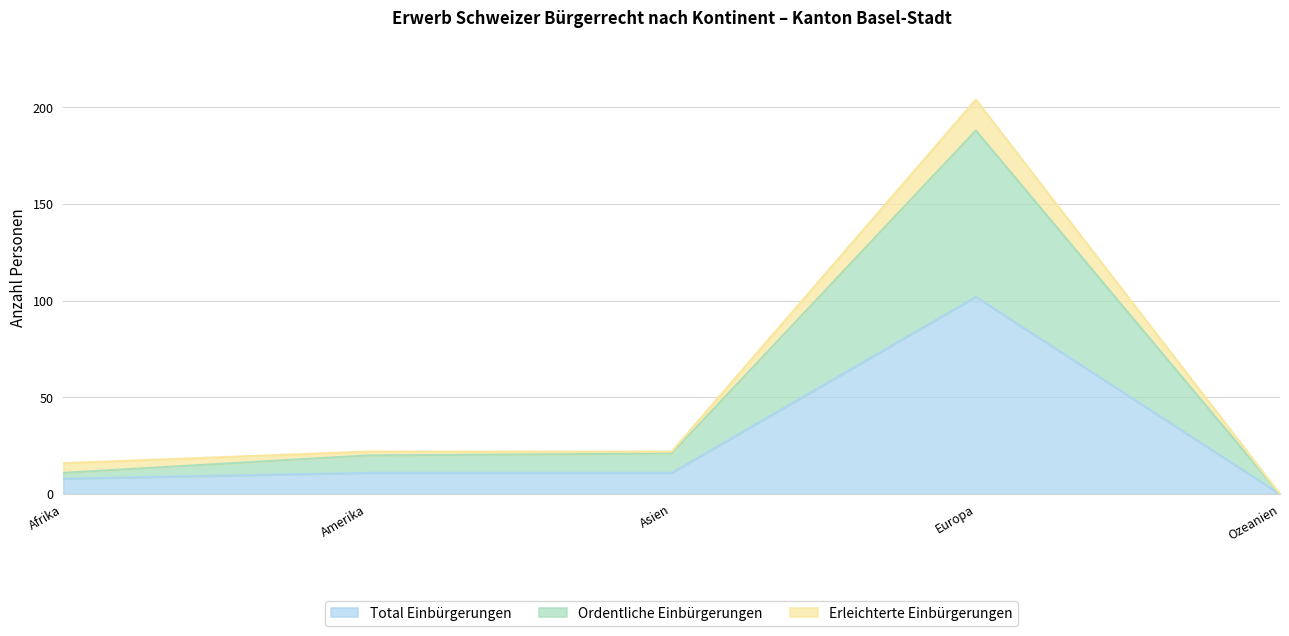

What is the label of the 1st point from the right?

Ozeanien